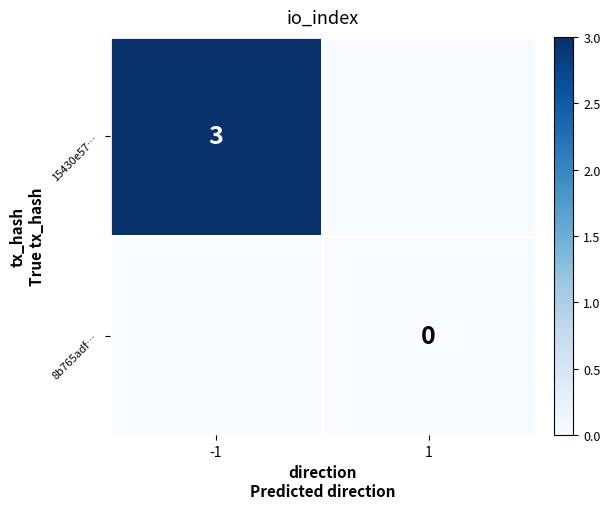

Rank the series by their average value, from lowest to highest.

8b765adf…, 15430e57…